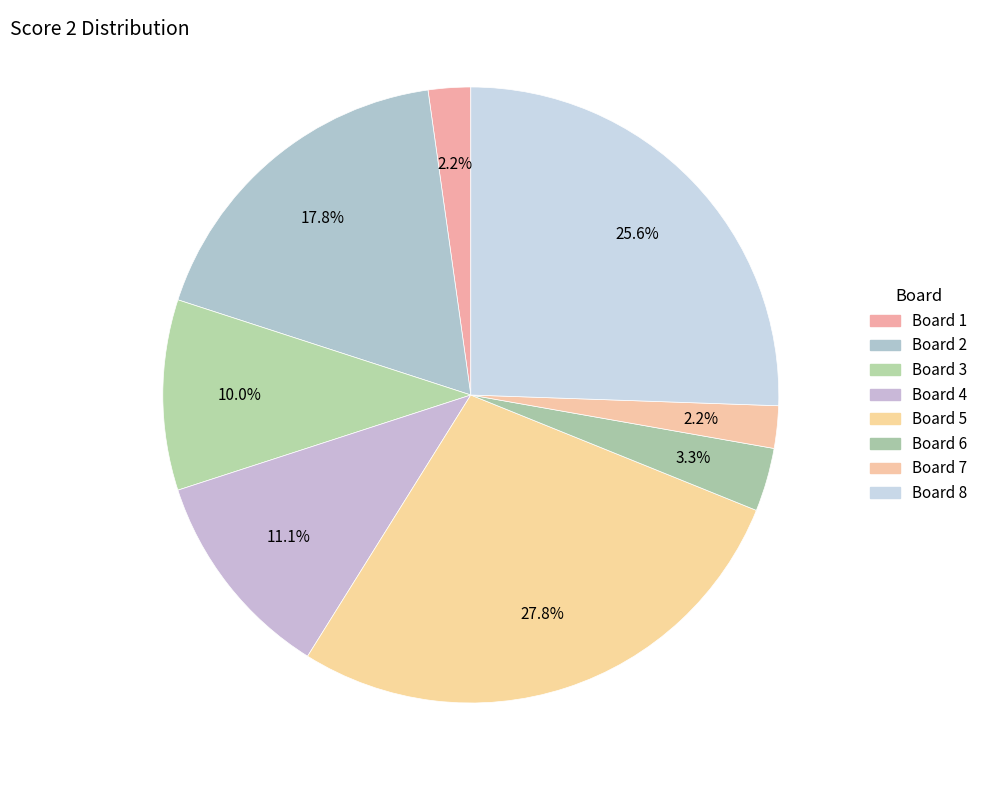

How many segments does this pie chart have?

8